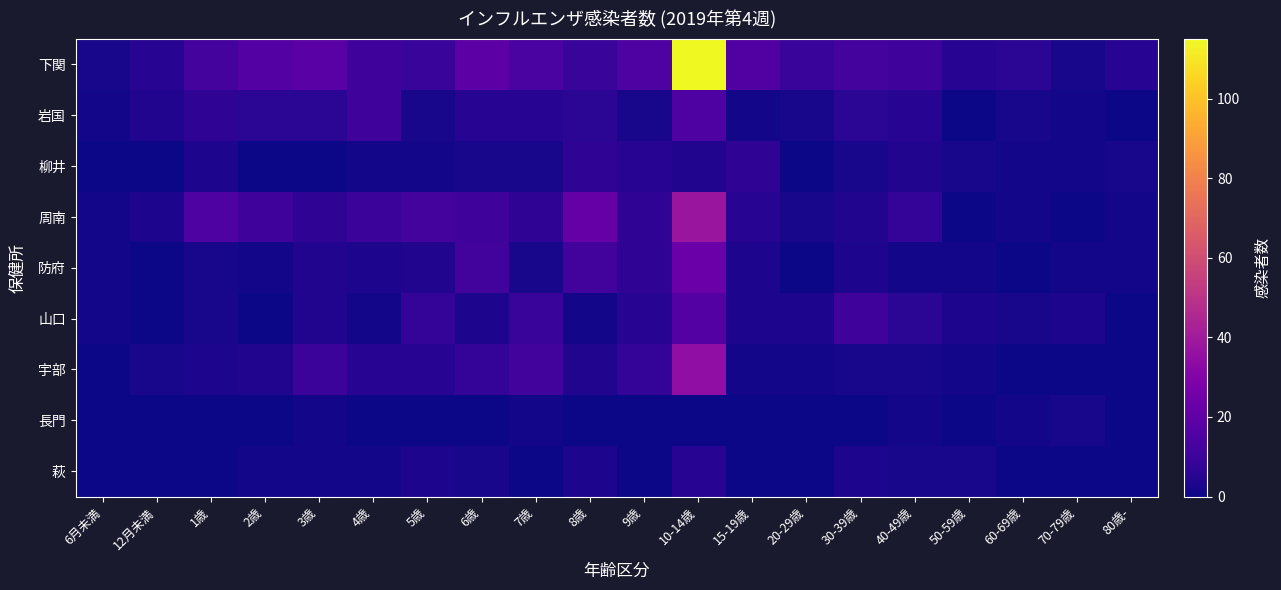

Which series has the largest range (max minus min)?

下関